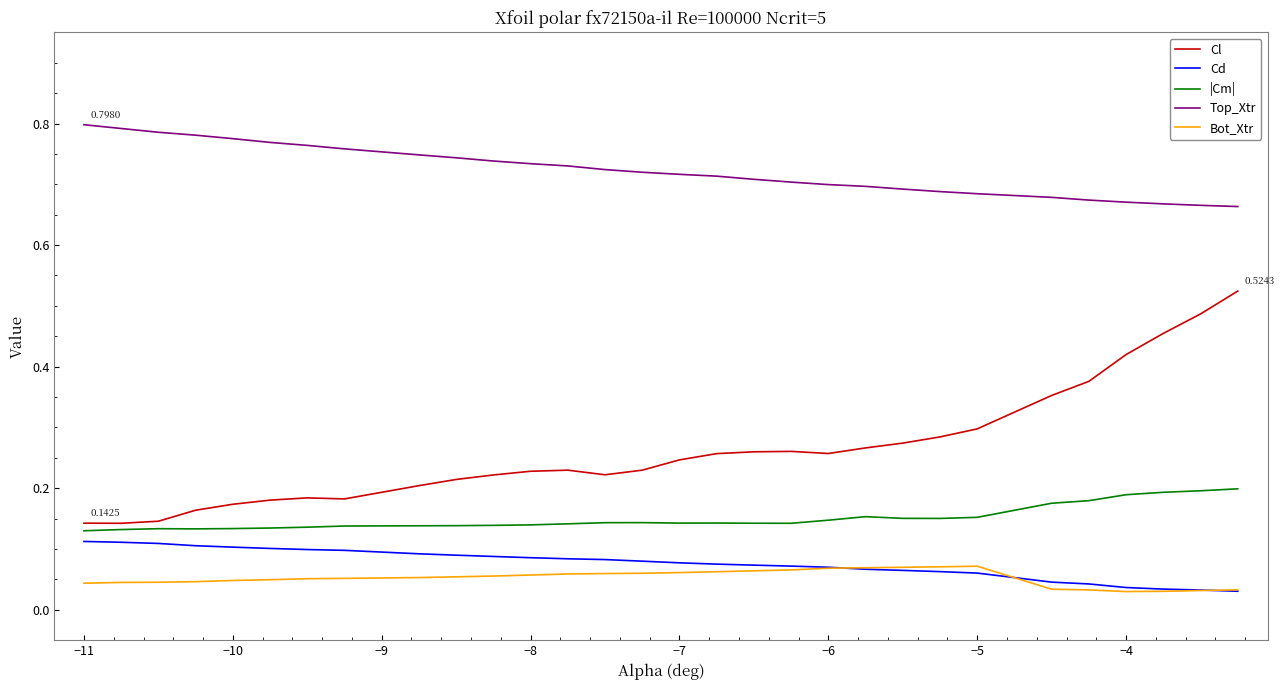

True or false: Top_Xtr and Cd intersect in this chart.

False